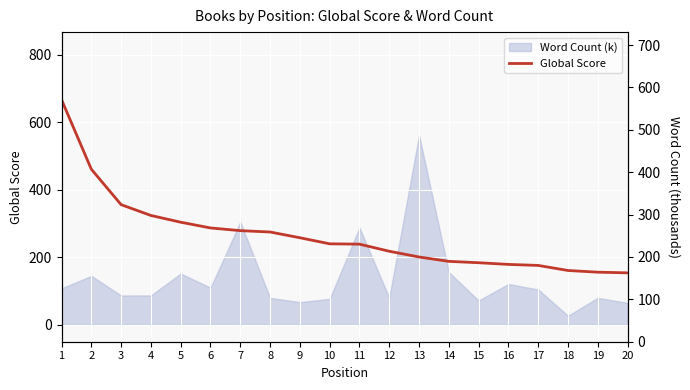

At which category does the chart reach its peak across all series?

1